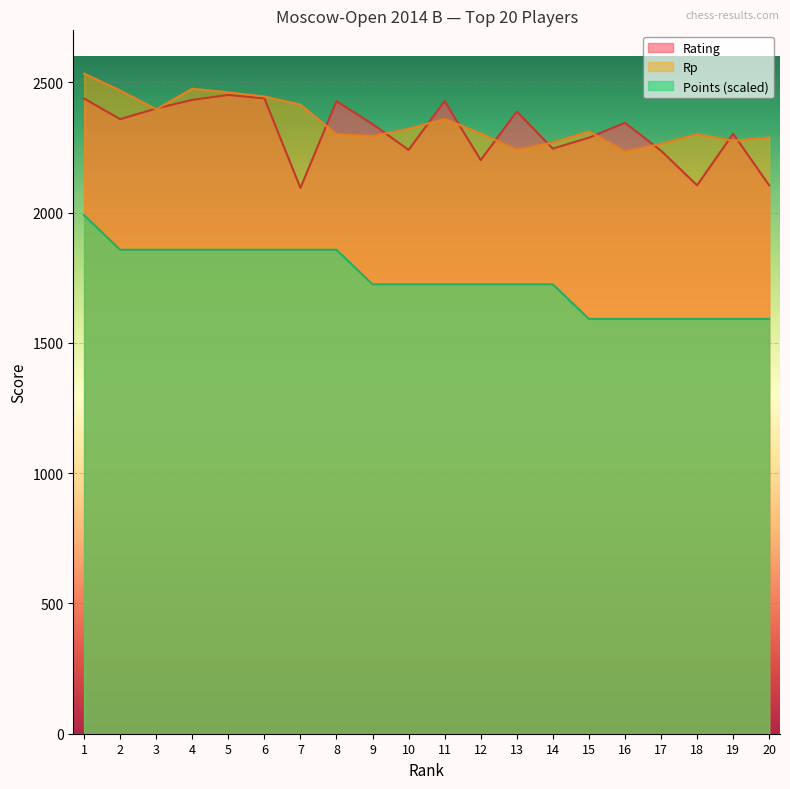

At which label does Rp reach its minimum?

16